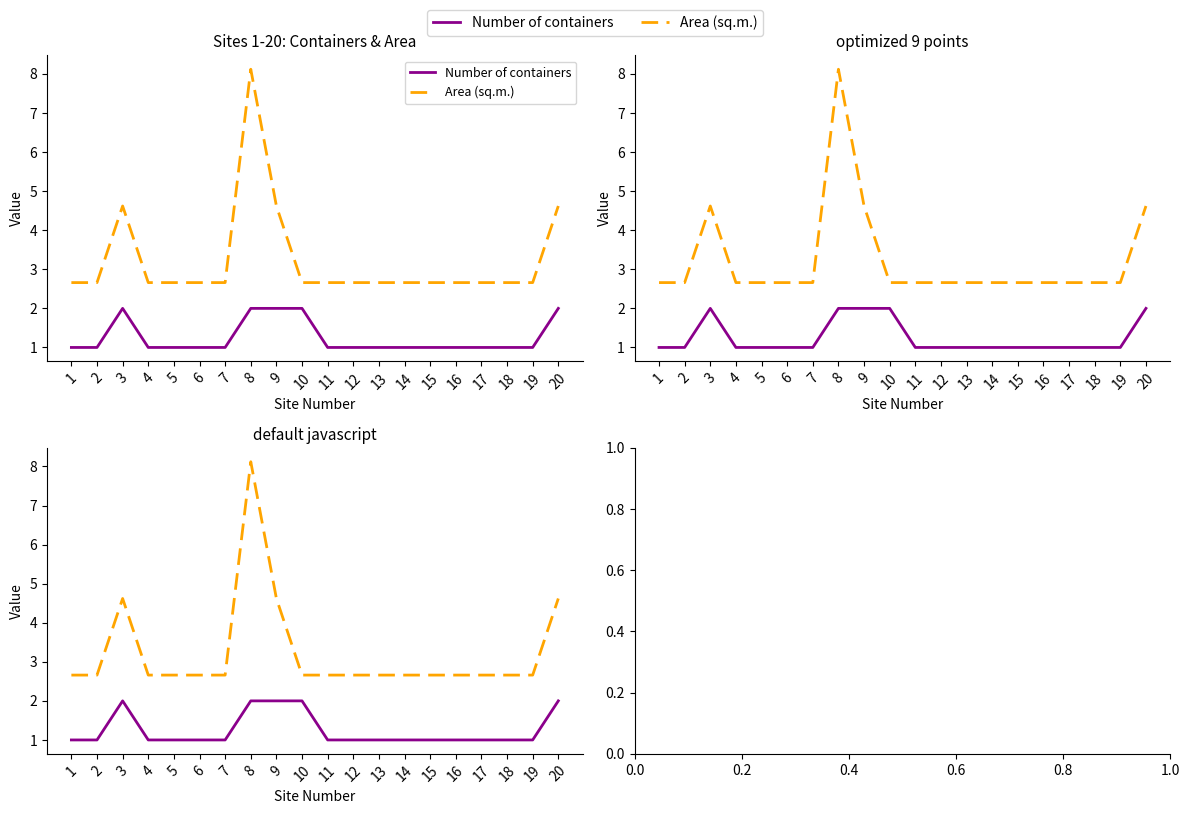

Where is Number of containers nearest to the value 1?

1